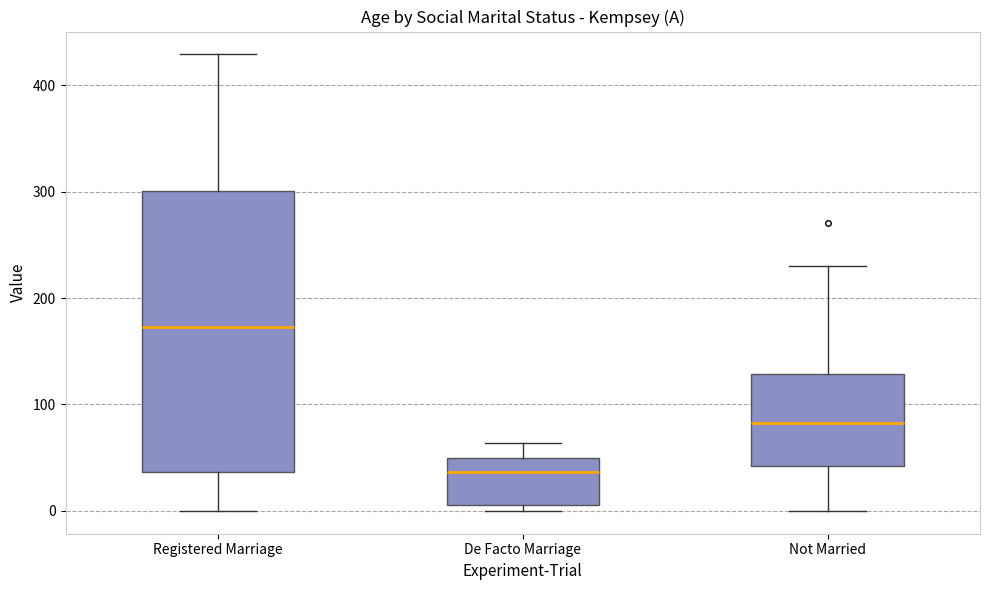

Reading left to right, read every box against the y-axis: the position of its median line, the range the box covers, and the ends of its whiskers. The values are not printed on the chart, so give them approximately, as read against the axis.

Registered Marriage: median 170, box 40 to 300, whiskers 0 to 430
De Facto Marriage: median 40, box 10 to 50, whiskers 0 to 60
Not Married: median 80, box 40 to 130, whiskers 0 to 230